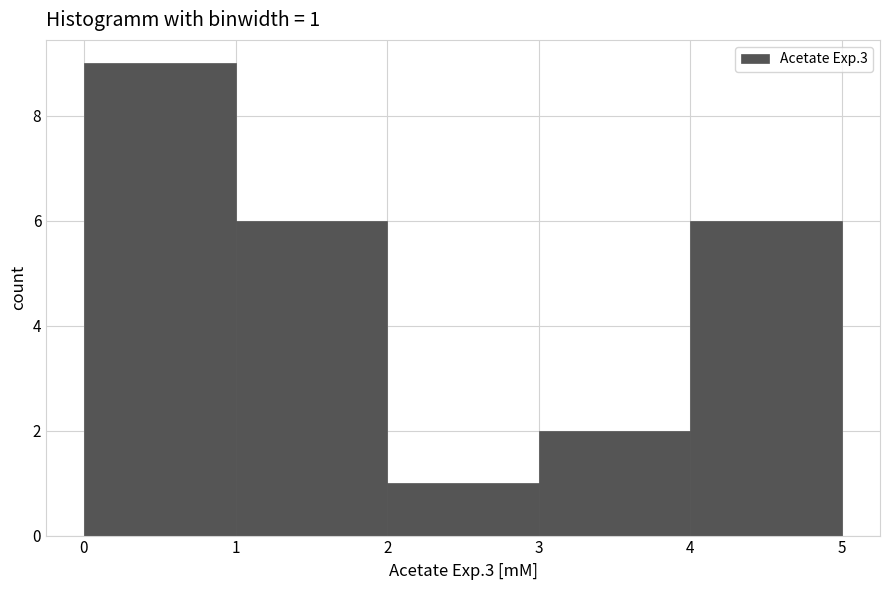

Over which range of the x-axis is the bar tallest?

0 to 1